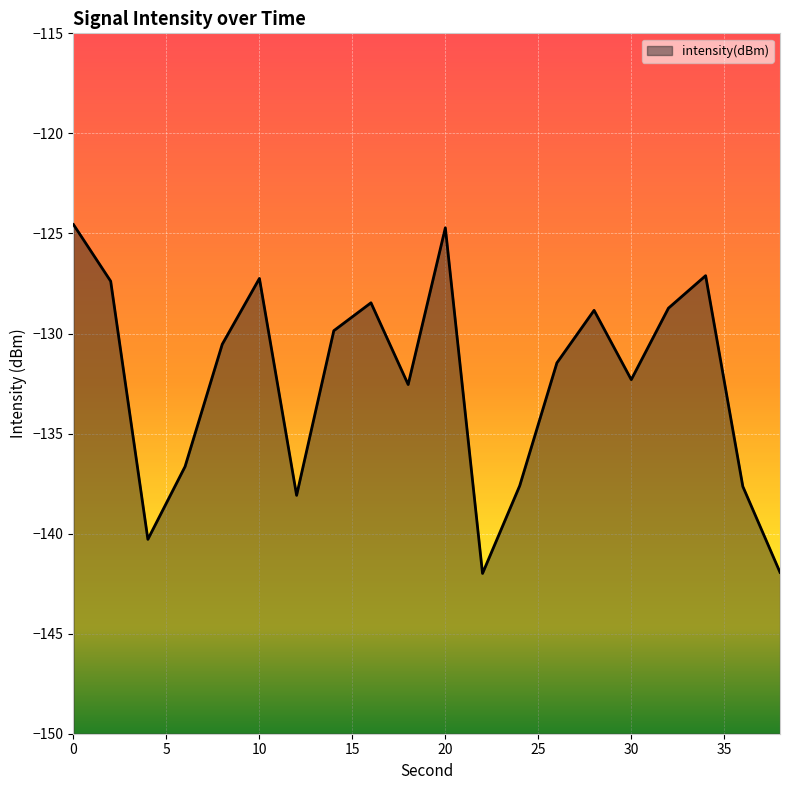

At which category does the data reach its first local valley?

4